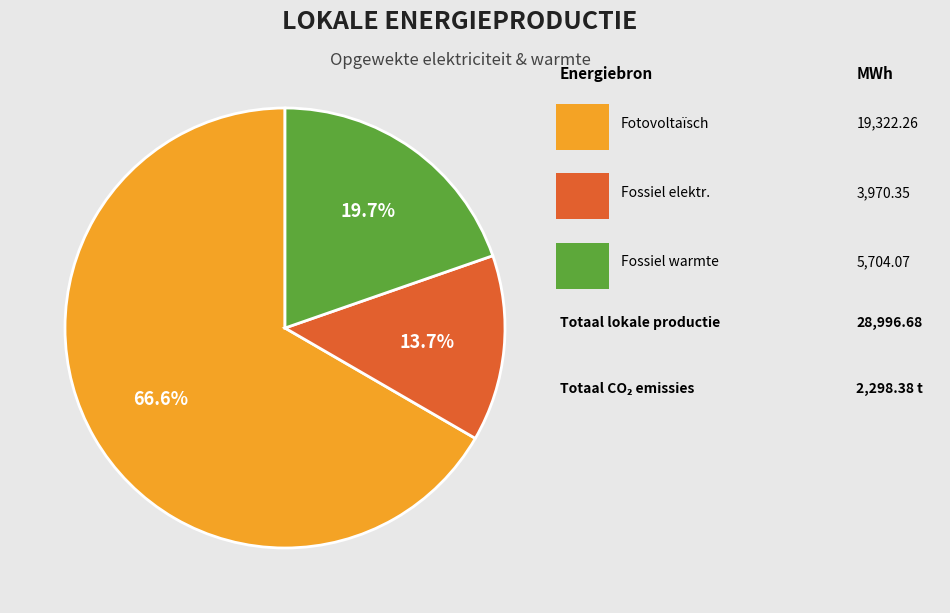

Does any single category account for the majority?

Yes